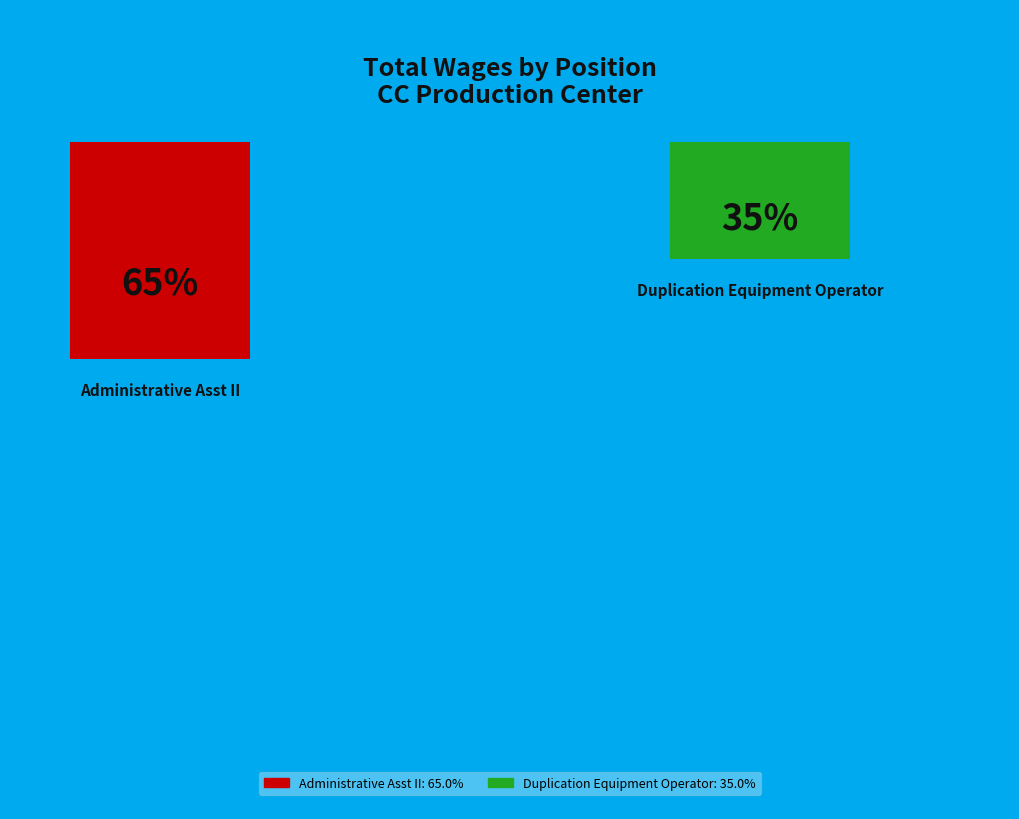

True or false: Administrative Asst II accounts for 65% of the total.

True